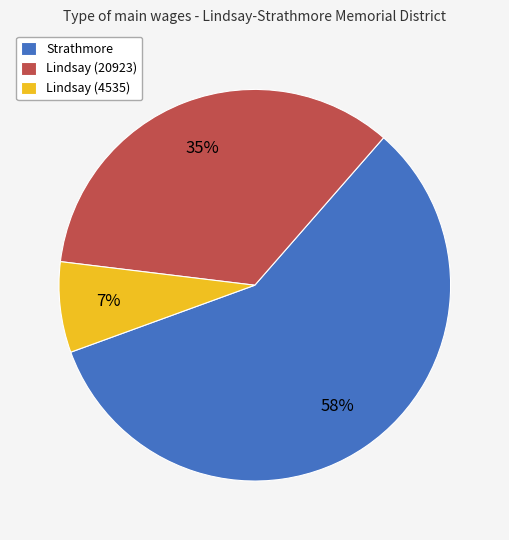

To the nearest percent, what portion does Lindsay (4535) represent?

7%